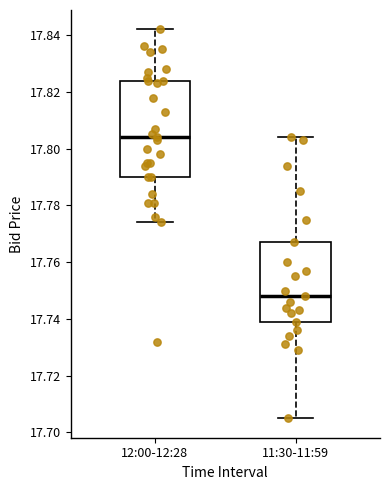

Comparing the boxes themselves (not the whiskers), which one is the tallest?

12:00-12:28